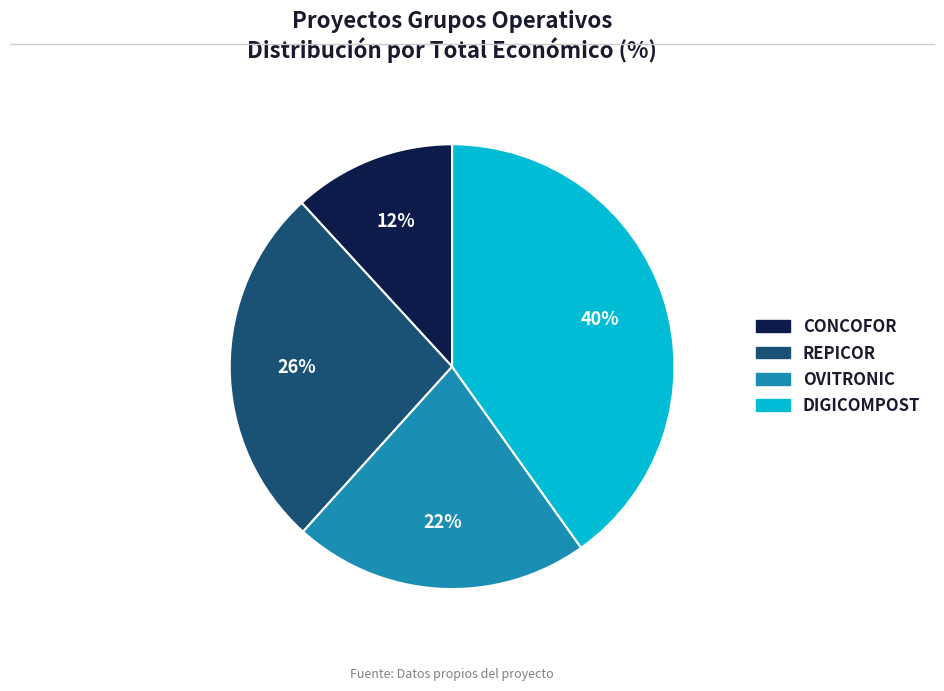

Do REPICOR and CONCOFOR together represent more than half of the pie?

No